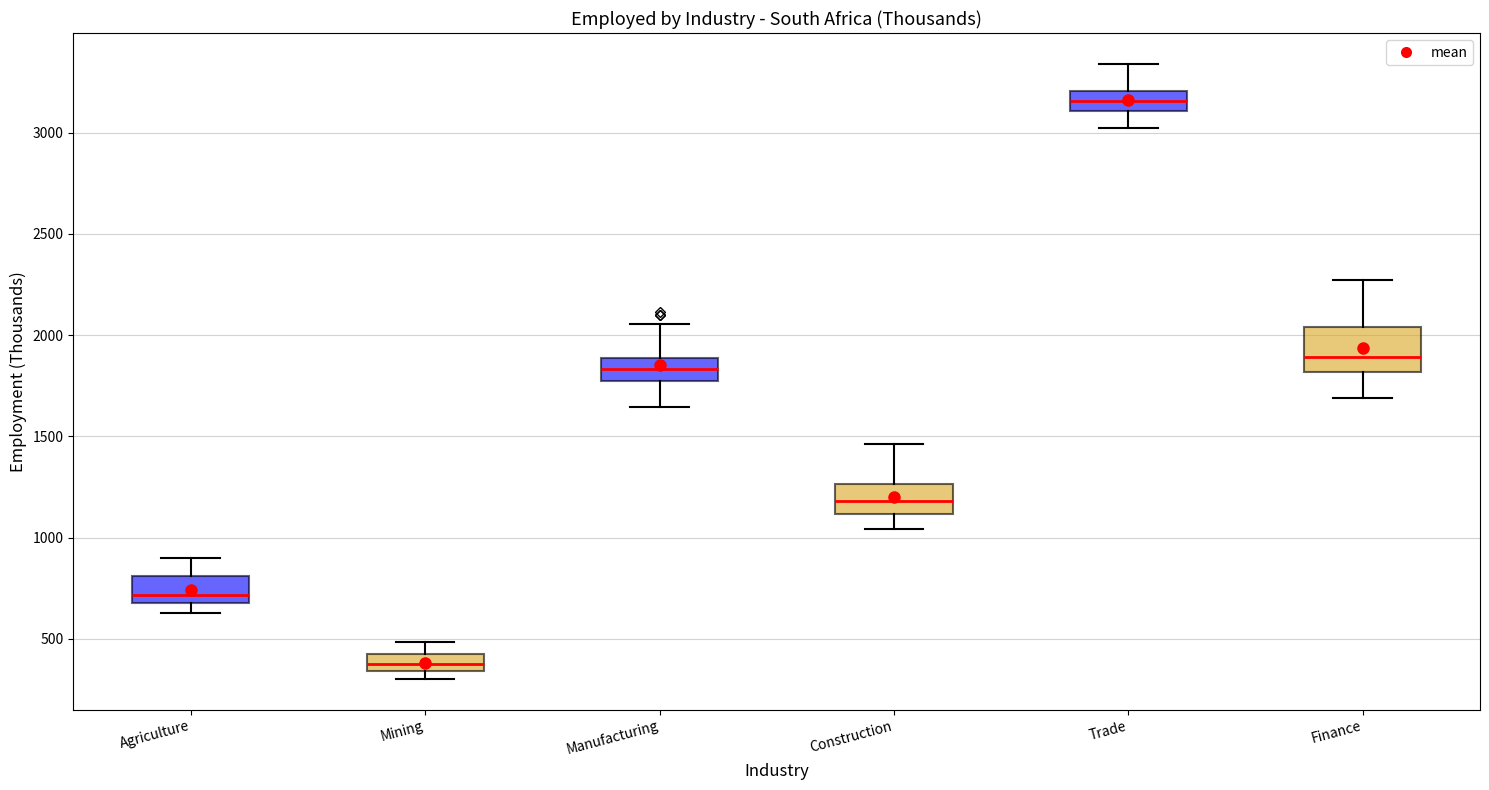

Where does the lower whisker of the box for Finance end on the y-axis? The values are not printed on the chart, so give them approximately, as read against the axis.

1700